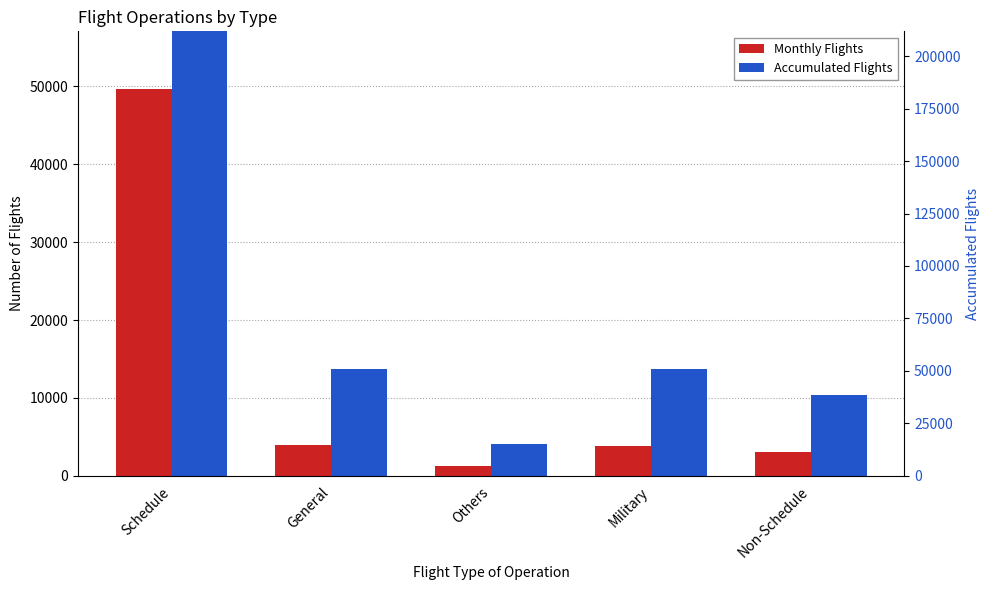

What is the total value across all series at General?

17622